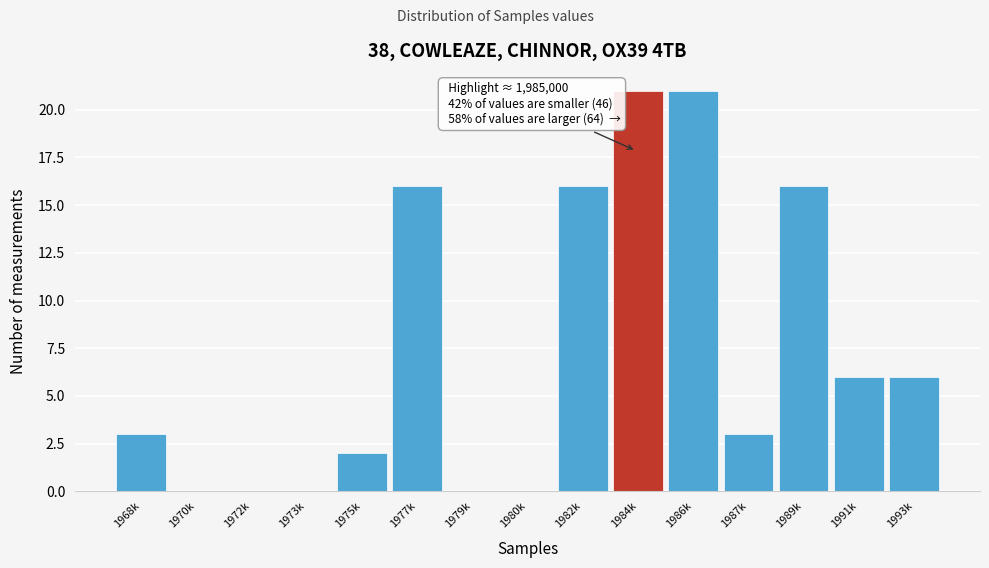

Reading right to left, list all the values displayed in this chart.

1993k=6	1991k=6	1989k=16	1987k=3	1986k=21	1984k=21	1982k=16	1980k=0	1979k=0	1977k=16	1975k=2	1973k=0	1972k=0	1970k=0	1968k=3